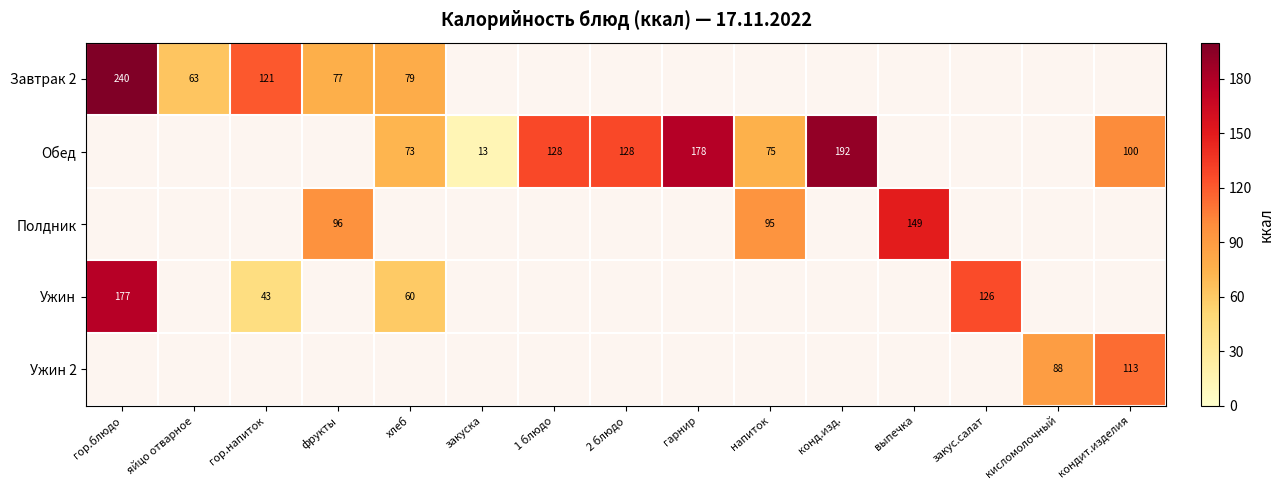

True or false: Обед has a value of 75 at напиток.

True